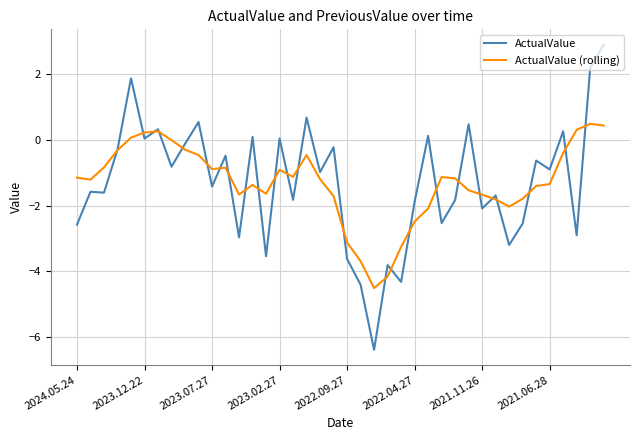

Which series has the widest spread of values?

ActualValue